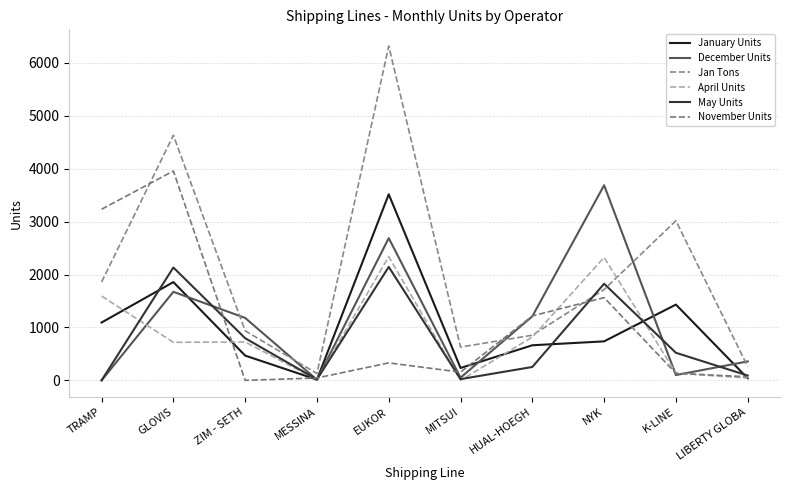

Reading left to right, extract all data points from this chart.

January Units: 1093	1857	468	14	3516	234	663	737	1432	39
December Units: 0	1673	1180	11	2688	51	1210	3687	100	358
Jan Tons: 1858	4632	937	130	6318	629	853	1716	3017	261
April Units: 1592	719	725	11	2338	0	817	2324	136	43
May Units: 0	2133	796	18	2144	23	253	1826	521	91
November Units: 3234	3956	0	45	330	155	1218	1563	133	68